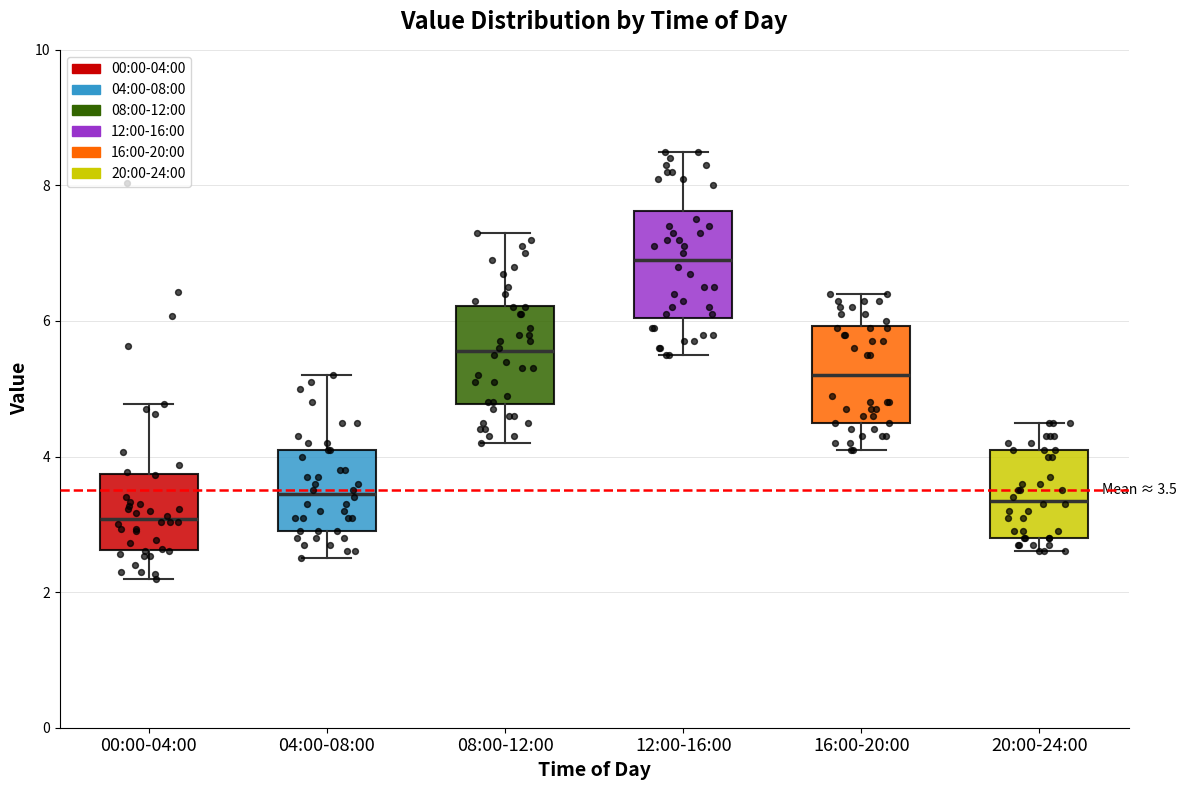

Which box's median line is the lowest?

00:00-04:00